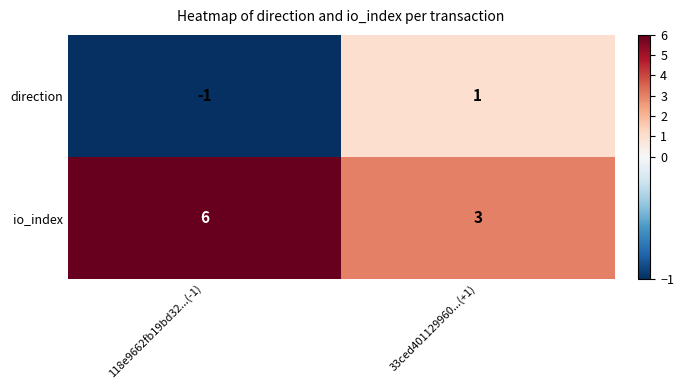

The direction series shows 1 at 33ced401129960...(+1). True or false?

True